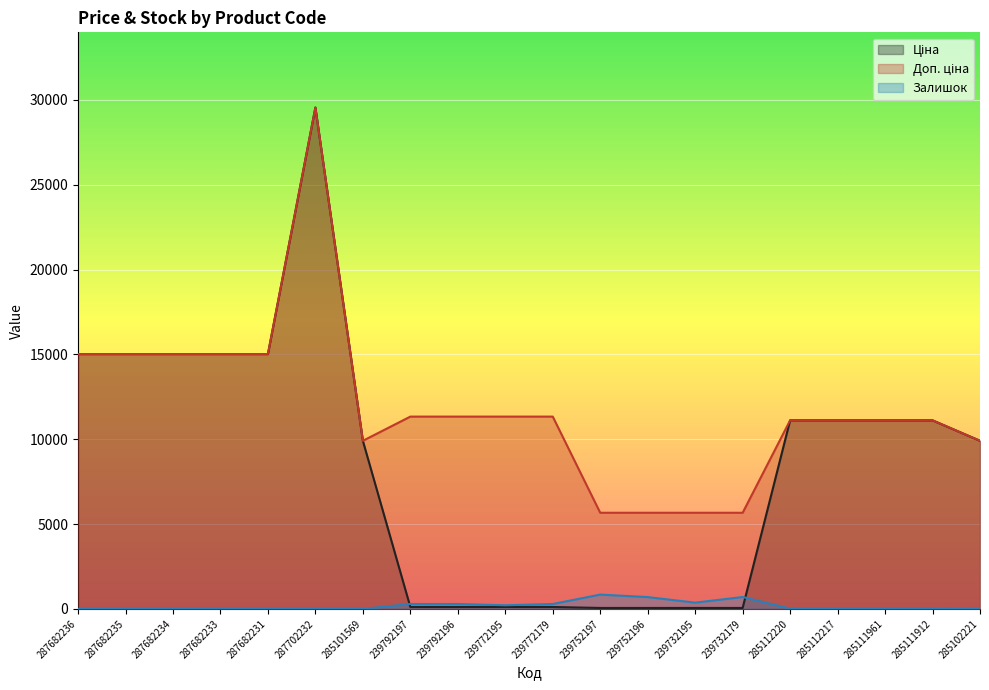

Which series has the widest spread of values?

Ціна